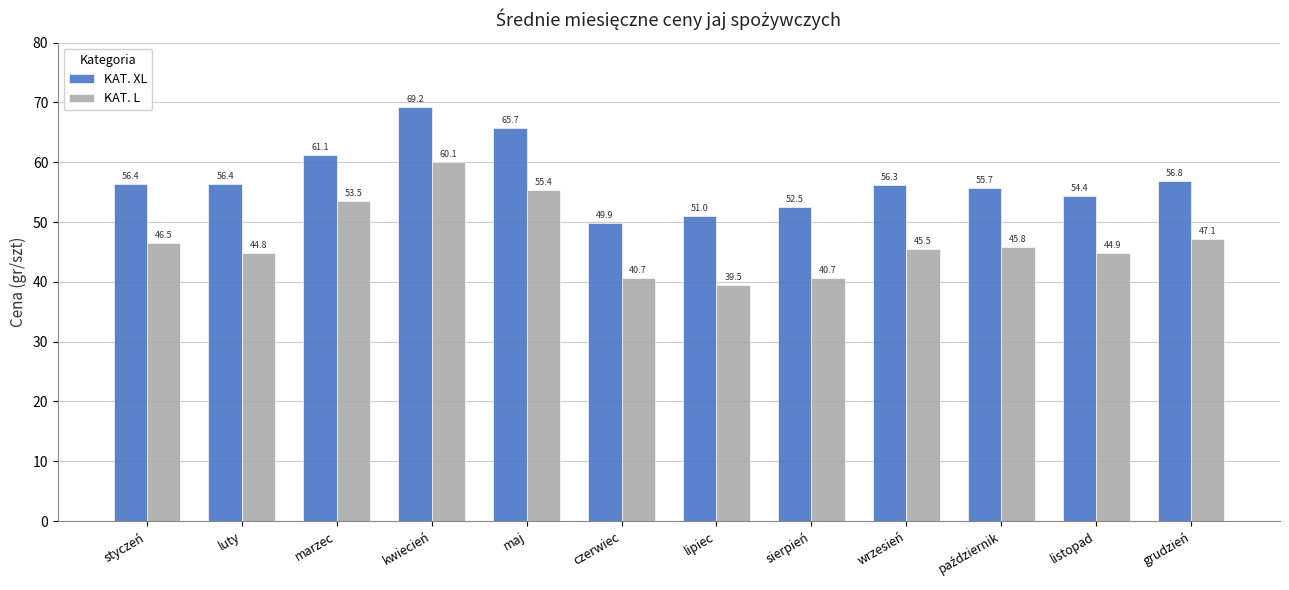

Does the chart contain stacked bars?

No